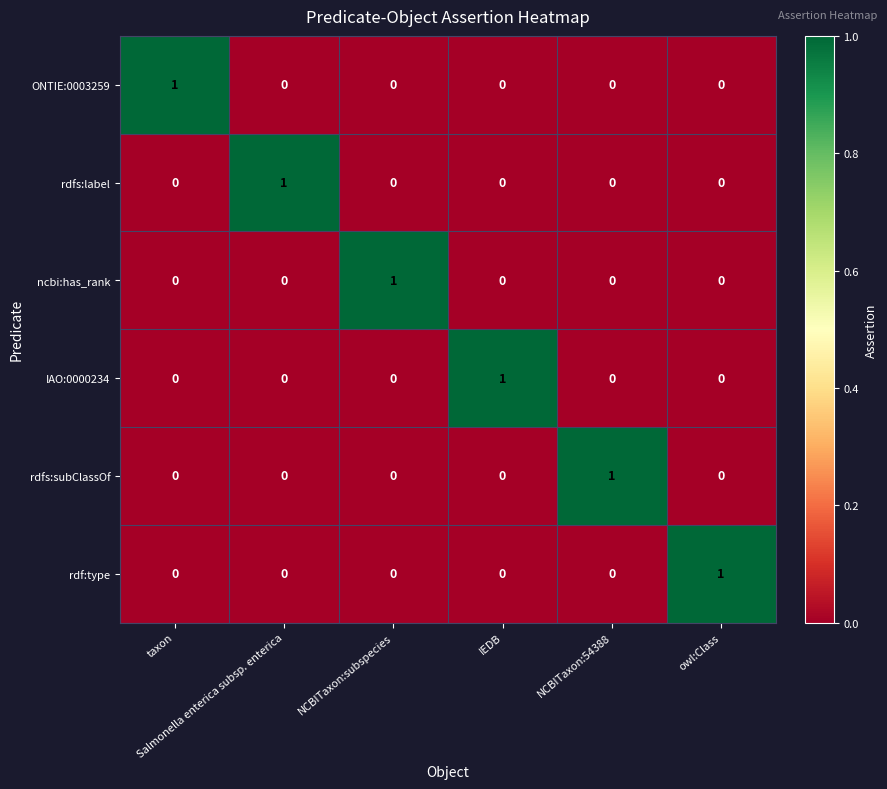

How many data points in rdf:type are above 0?

1